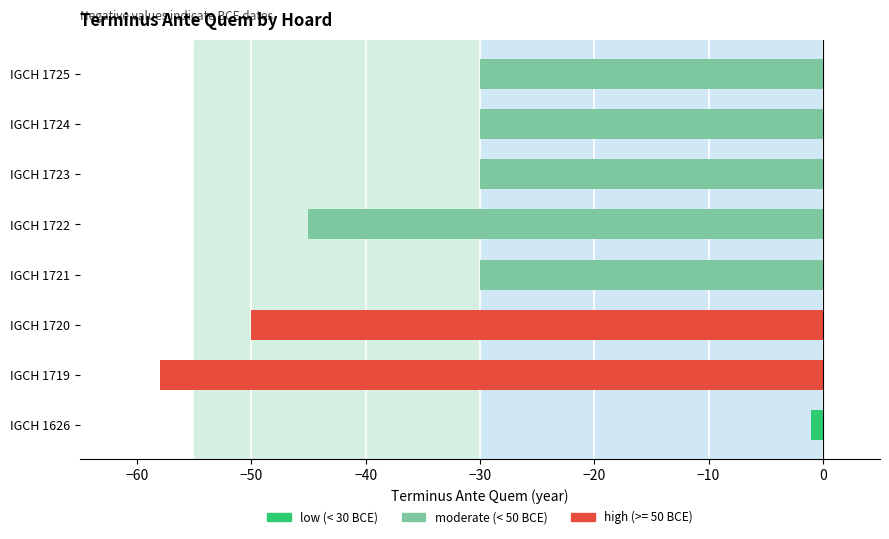

Reading bottom to top, list all the values displayed in this chart.

-1	-58	-50	-30	-45	-30	-30	-30